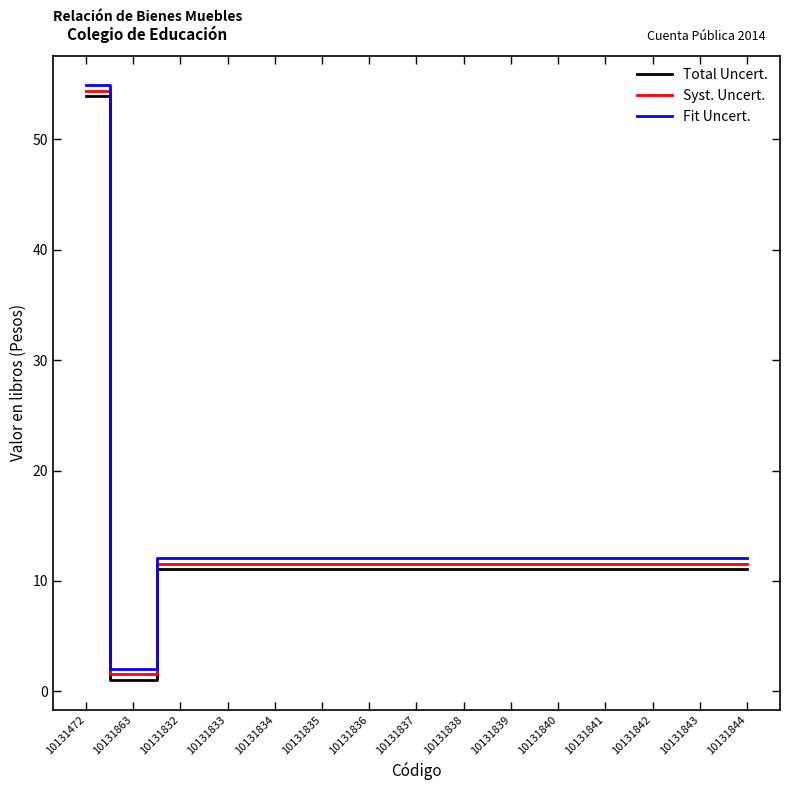

True or false: Fit Uncert. and Syst. Uncert. cross at least once.

False